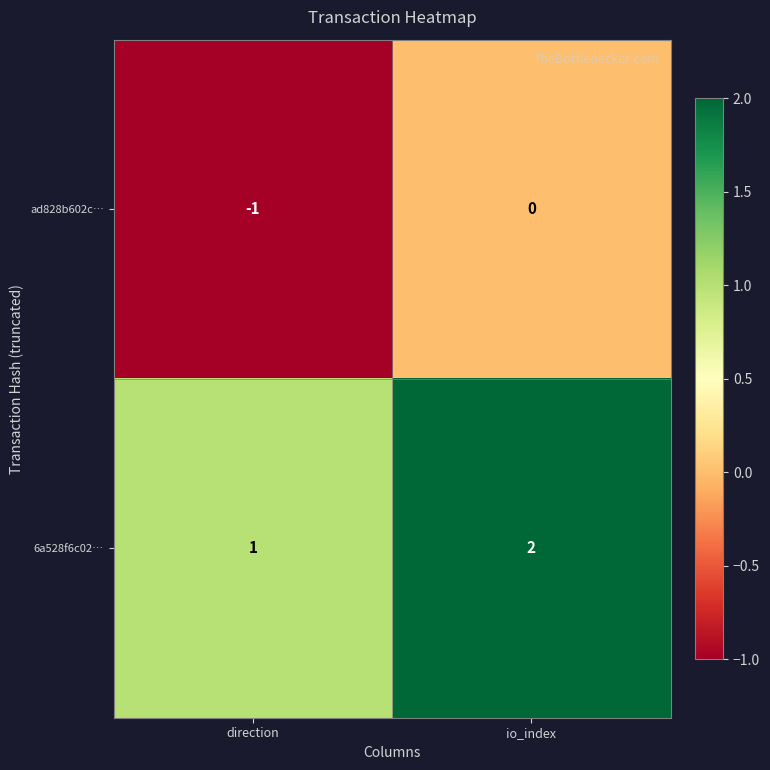

List the series in order of their overall mean, lowest first.

ad828b602c…, 6a528f6c02…